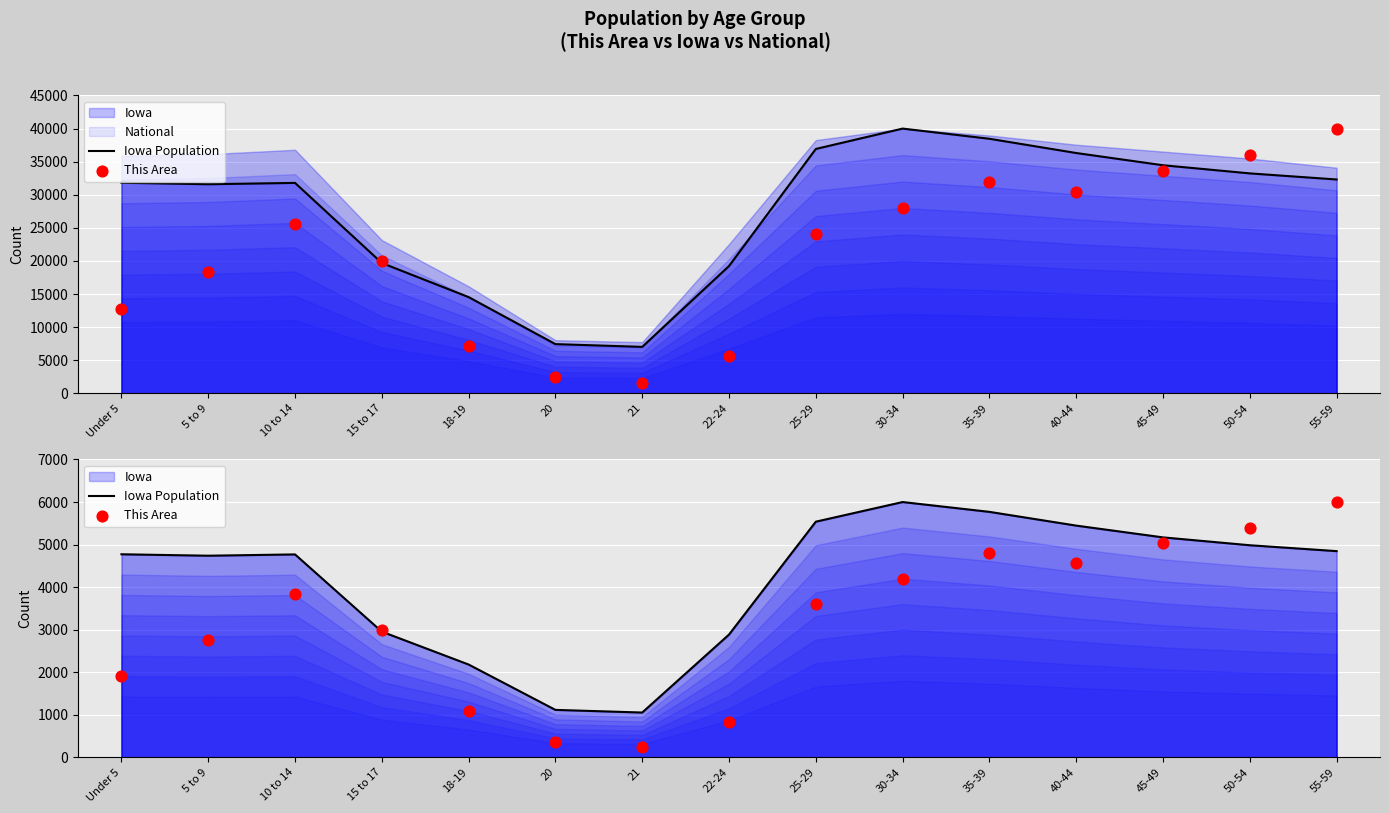

What is the total value across all series at 15 to 17?

5953.5